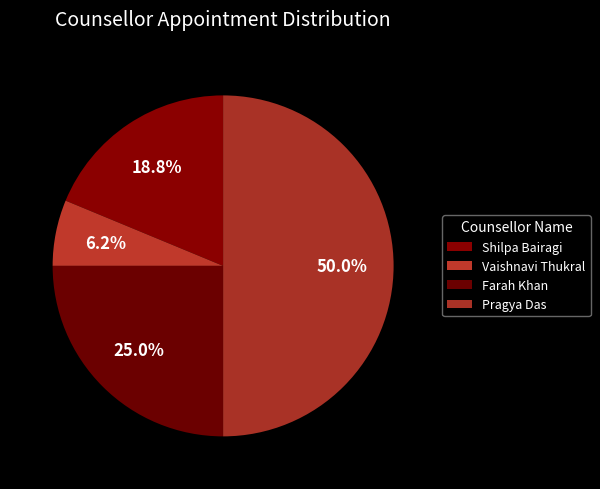

What is the change in value from Vaishnavi Thukral to Pragya Das?

+7